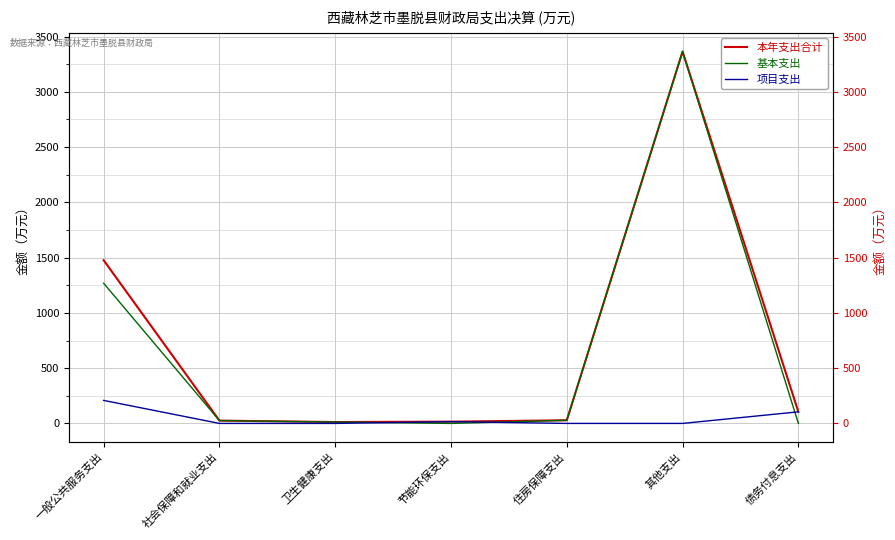

Does the chart display data point markers on the line(s)?

No